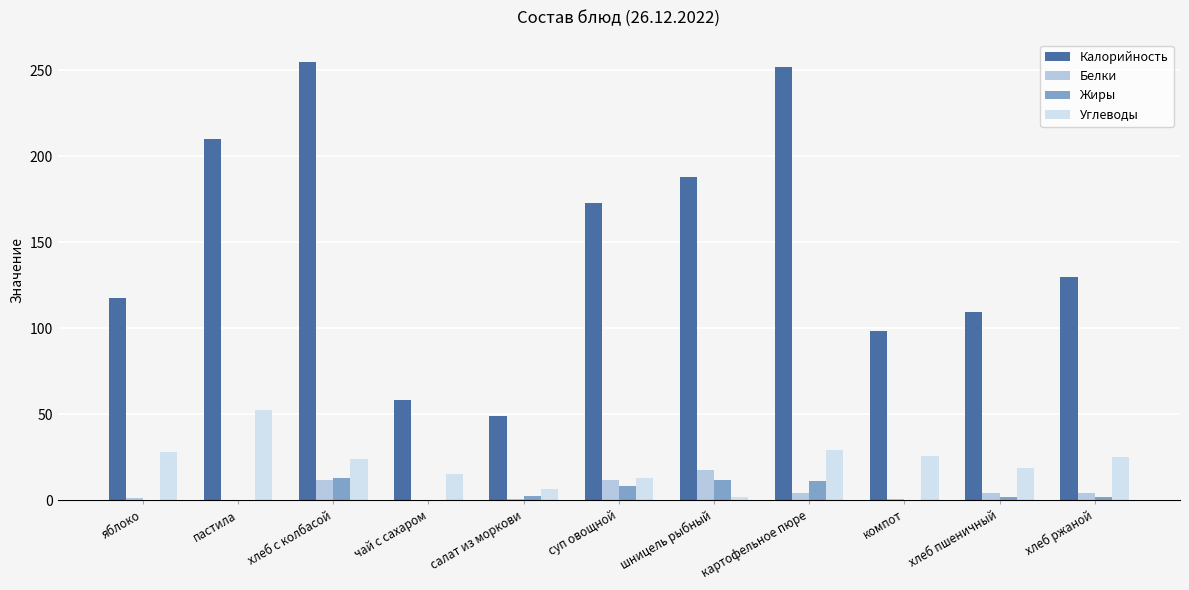

The Жиры series shows 11.8 at шницель рыбный. True or false?

True